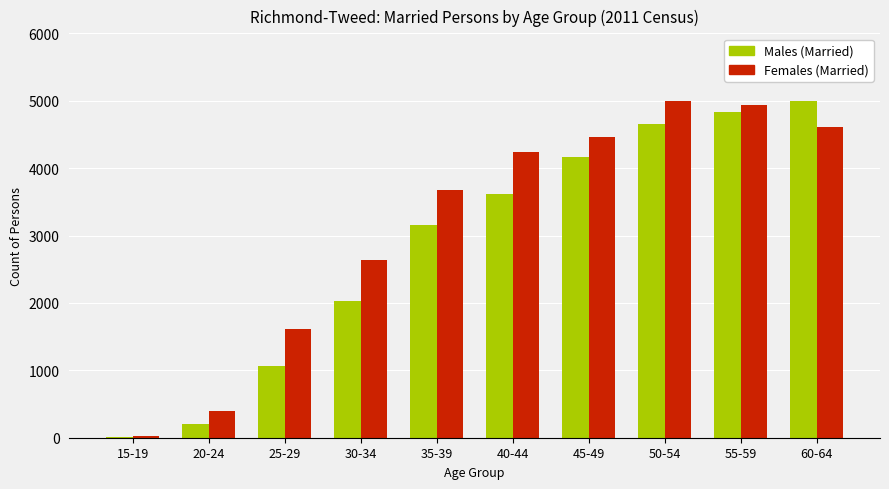

Reading left to right, what are all the values shown in this chart?

Males (Married): 15-19=11	20-24=198	25-29=1064	30-34=2034	35-39=3153	40-44=3615	45-49=4164	50-54=4658	55-59=4834	60-64=4996
Females (Married): 15-19=26	20-24=391	25-29=1614	30-34=2637	35-39=3670	40-44=4239	45-49=4468	50-54=4996	55-59=4937	60-64=4615